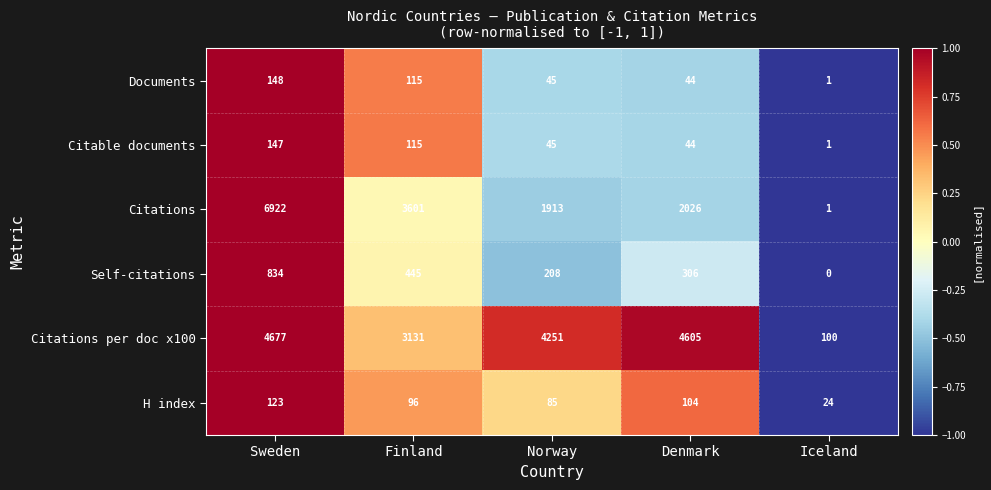

Rank the categories by Citations per doc x100 value from lowest to highest.

Iceland, Finland, Norway, Denmark, Sweden